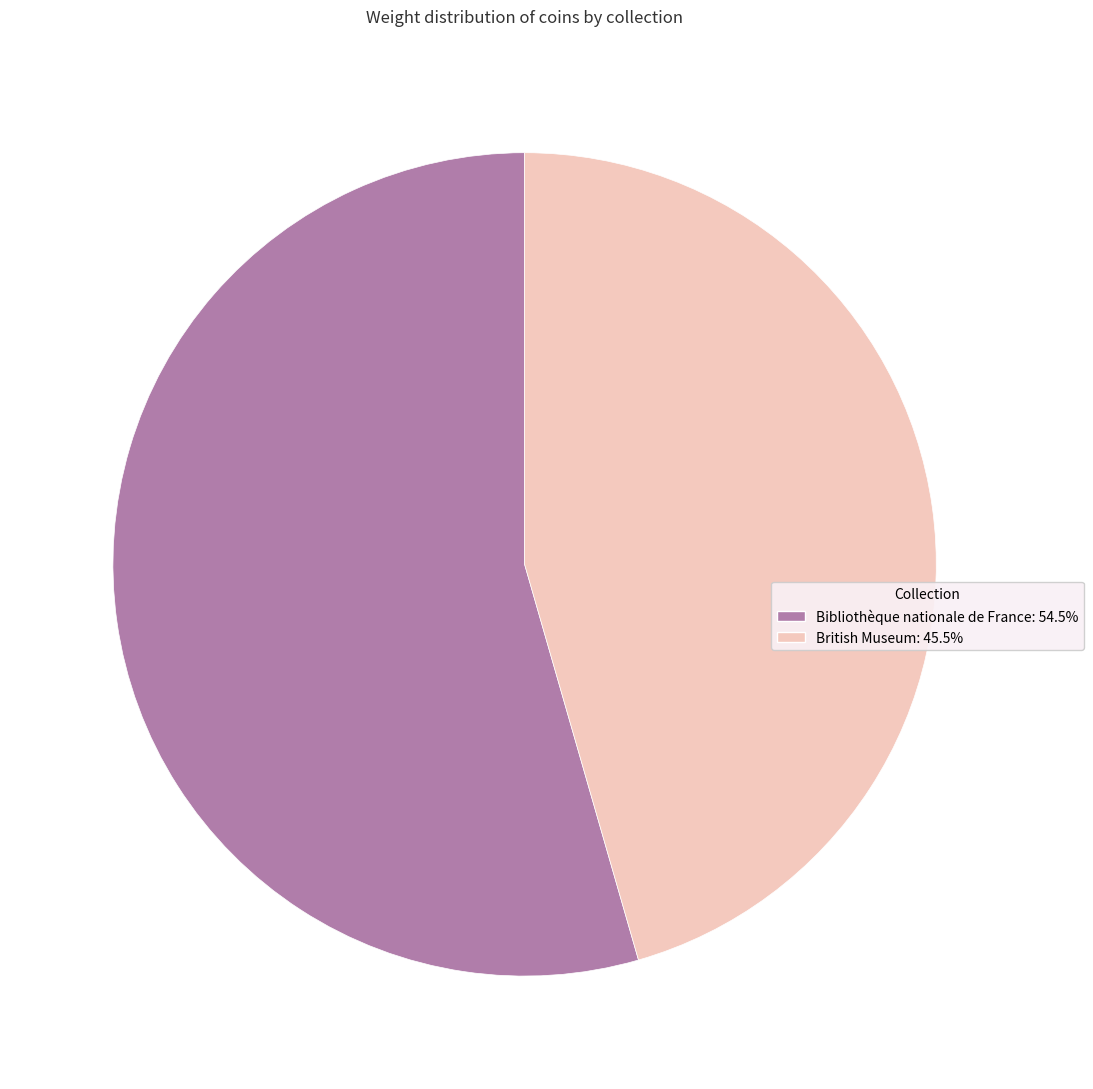

Between Bibliothèque nationale de France and British Museum, which is larger?

Bibliothèque nationale de France